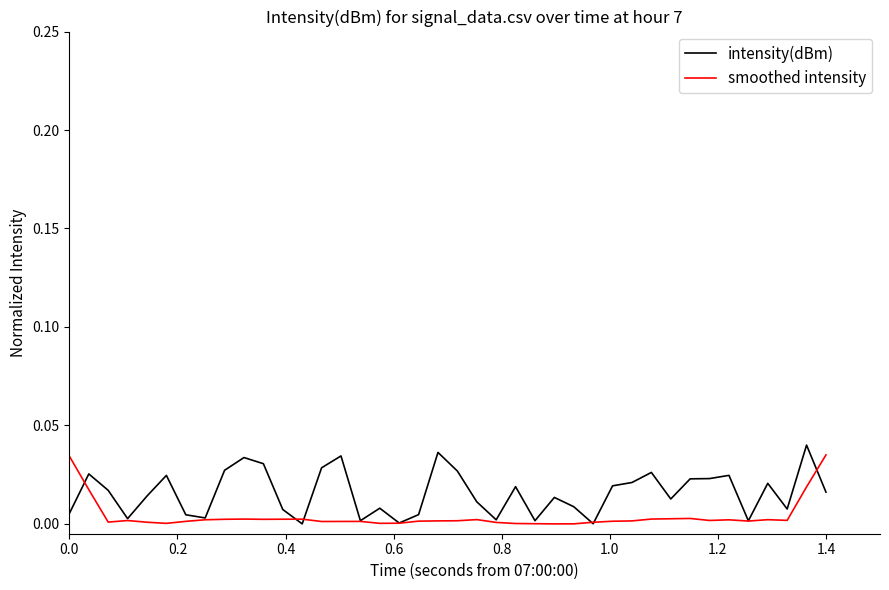

Rank the series by their average value, from highest to lowest.

intensity(dBm), smoothed intensity